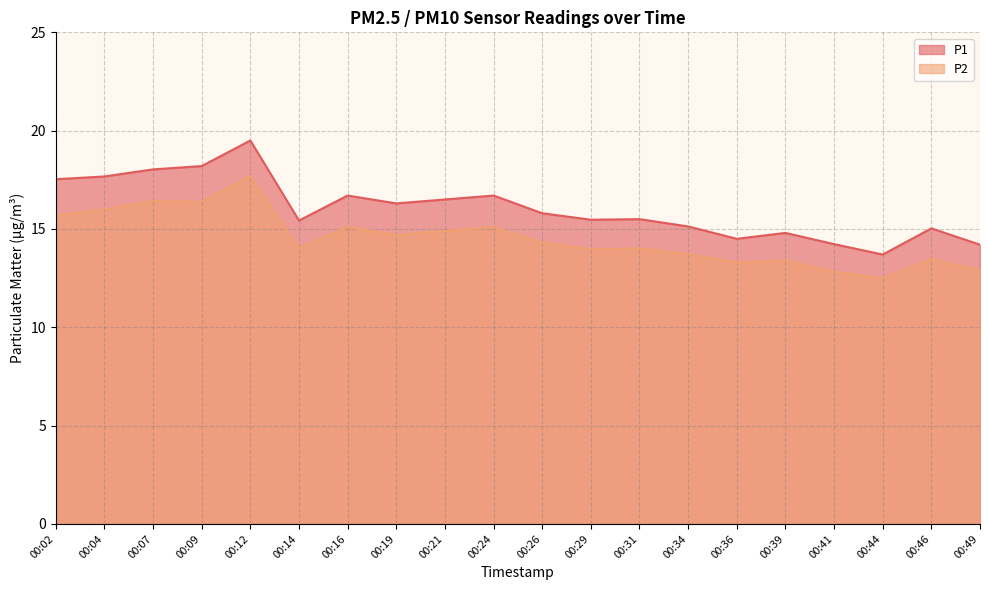

What is the approximate value of P1 at 00:02?

17.5